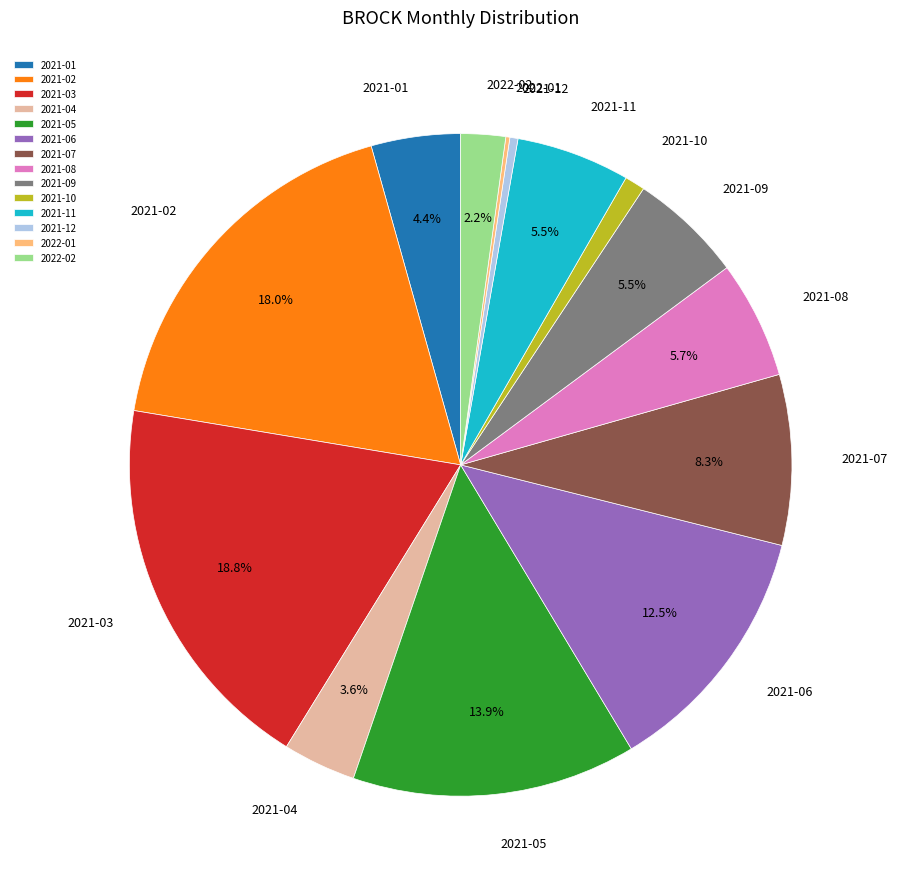

Between 2021-03 and 2021-05, which is larger?

2021-03